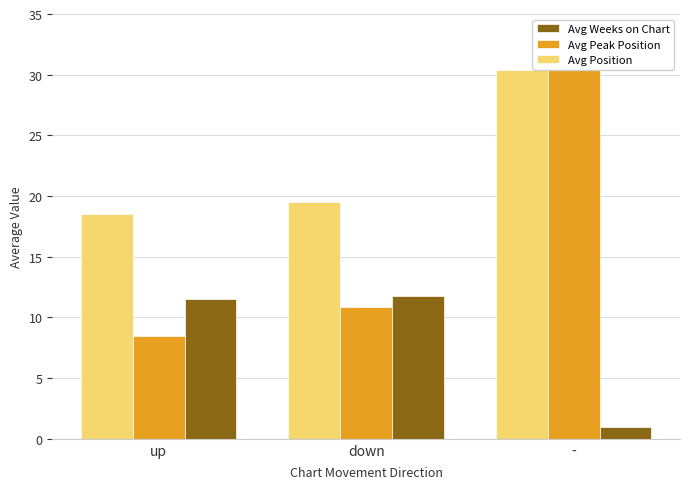

What is the label of the 2nd bar from the left?

down